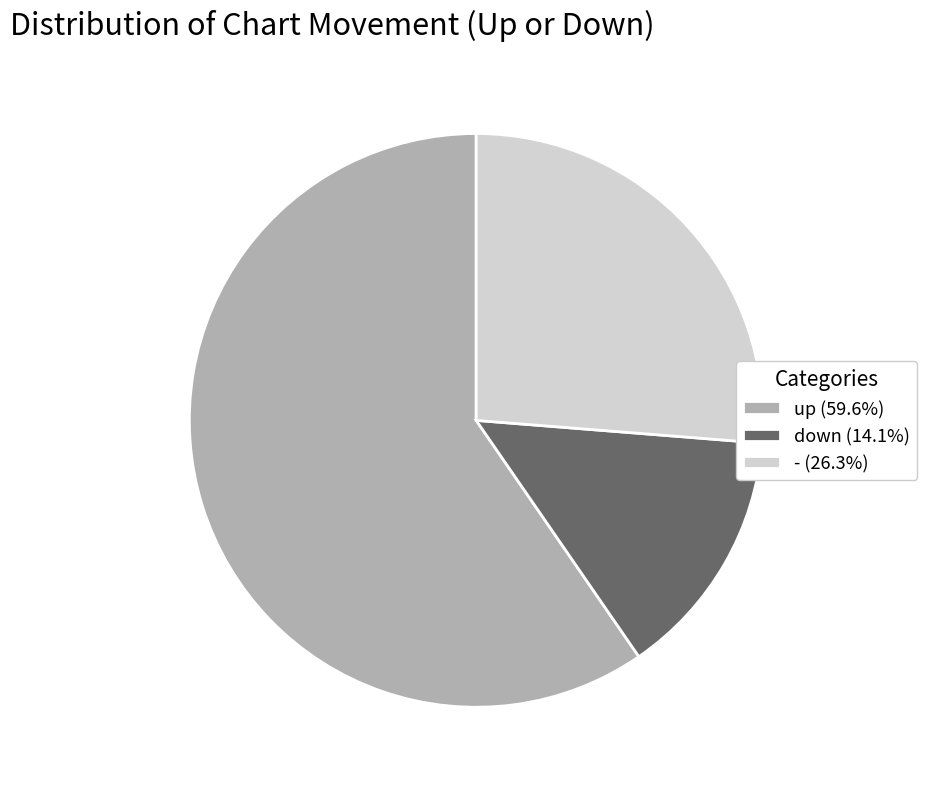

What is the largest slice in the pie chart?

up